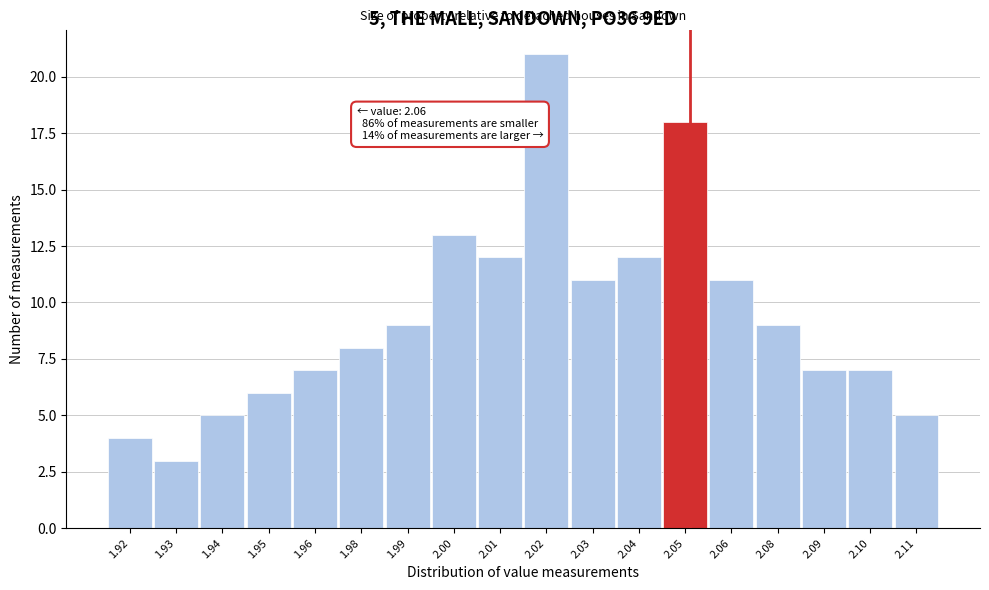

Reading left to right, transcribe all the data shown in this chart.

4	3	5	6	7	8	9	13	12	21	11	12	18	11	9	7	7	5